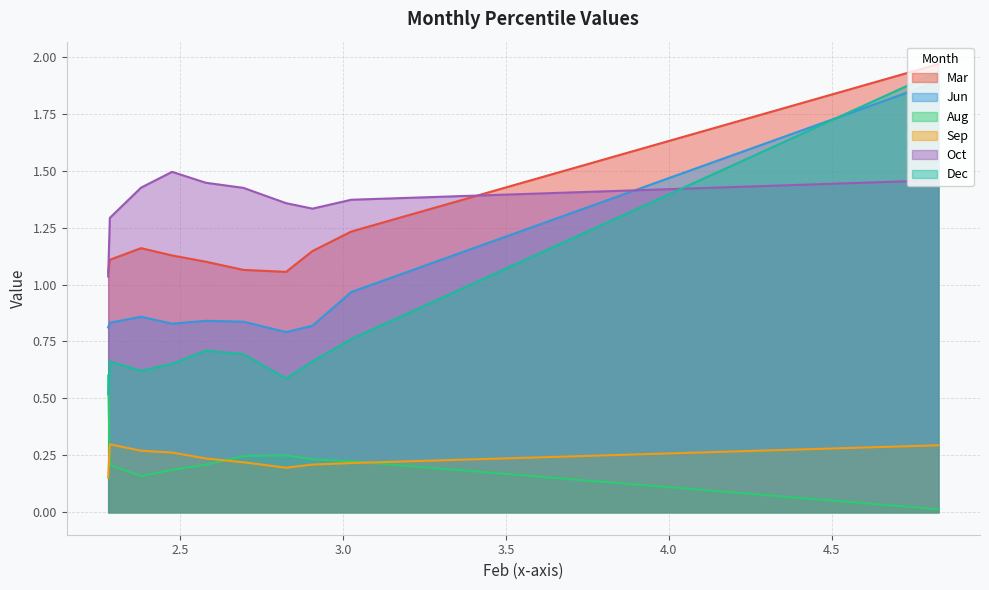

True or false: Aug has more than 1 points higher than both neighbors.

False